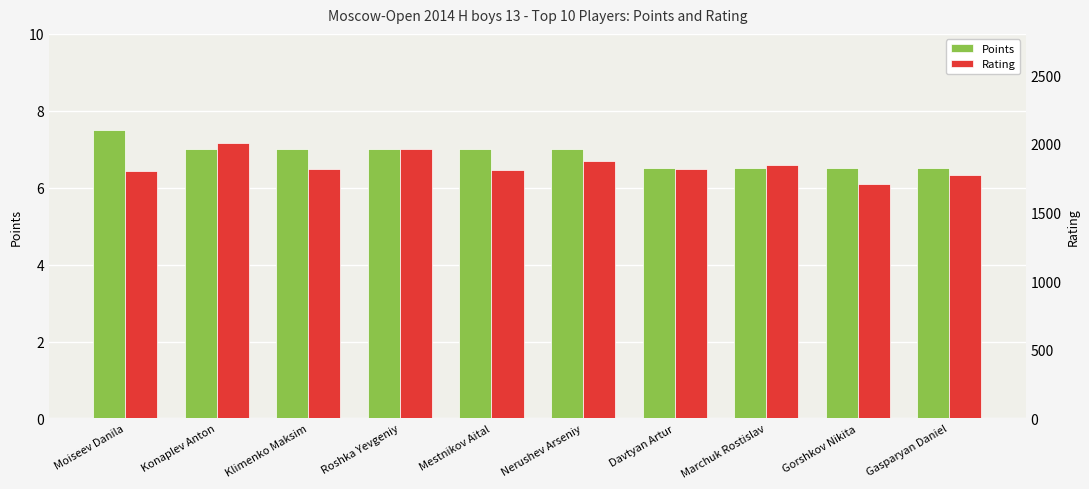

At how many categories does at least one series exceed 445?

10